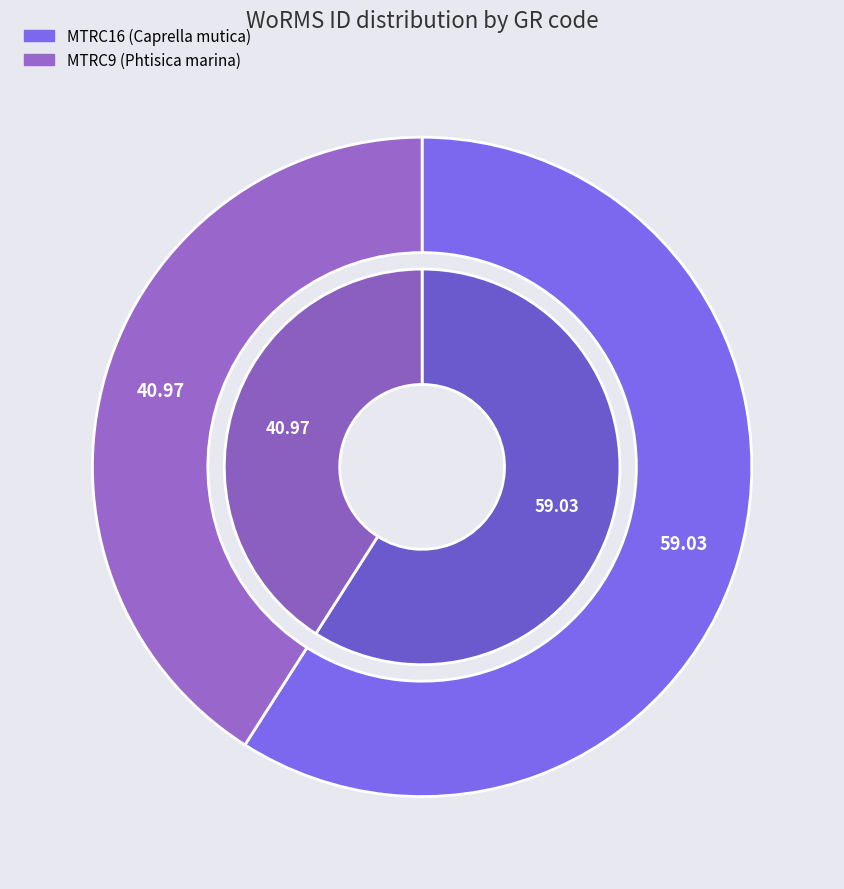

To the nearest percent, what is the difference between the largest and smallest slice percentages?

18%